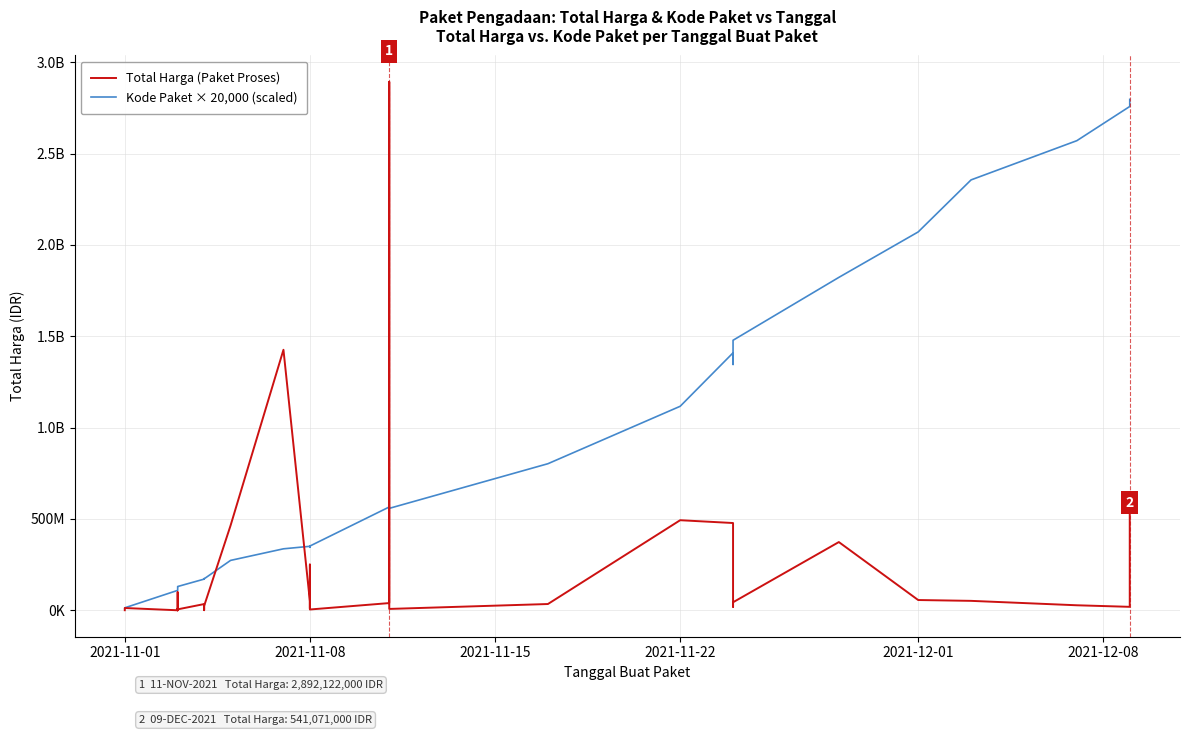

Is it true that Kode Paket × 20,000 (scaled) equals 211434210 at 2021-11-08?

False